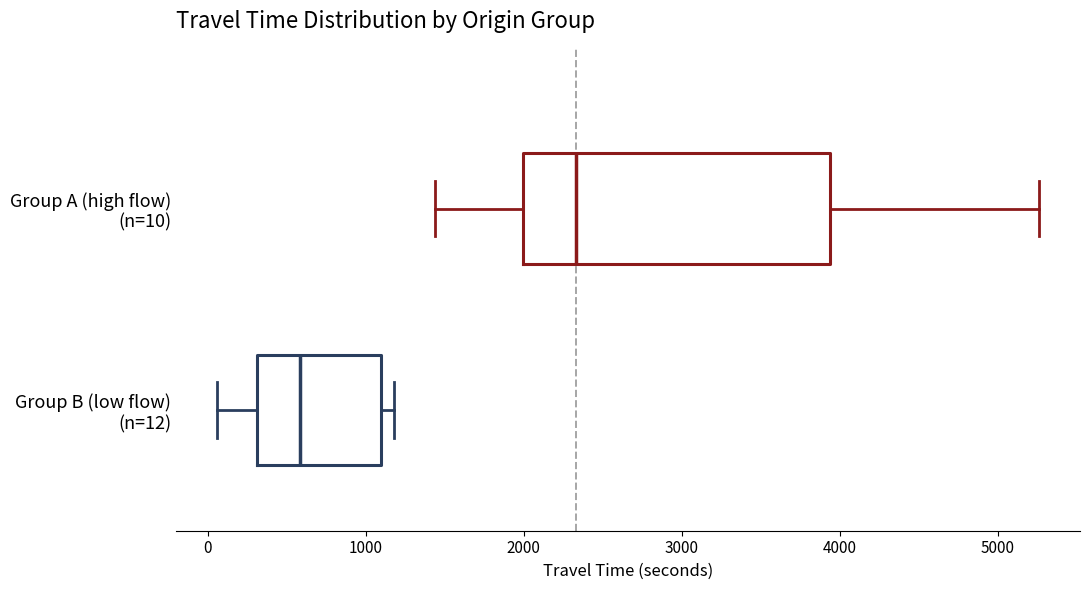

Where is the right edge of the box for Group A (high flow) (n=10) on the x-axis? The values are not printed on the chart, so give them approximately, as read against the axis.

3900